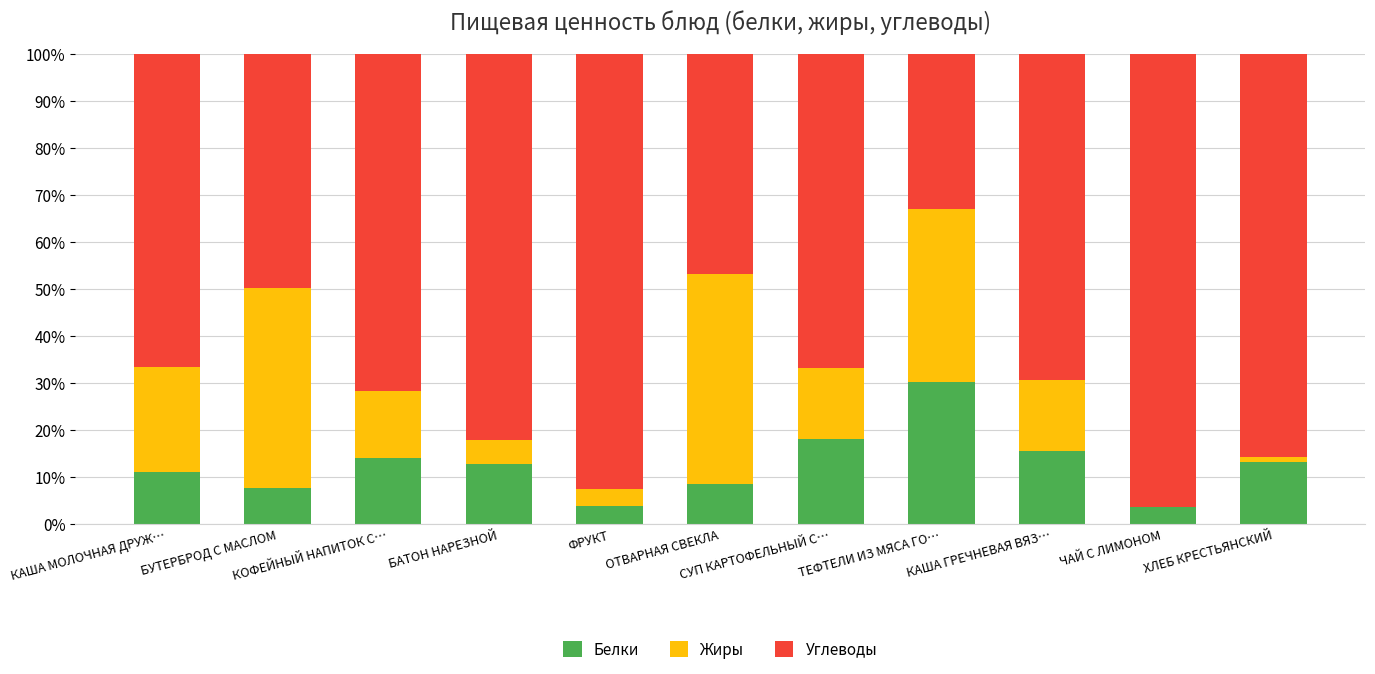

Count the number of data series in this chart.

3